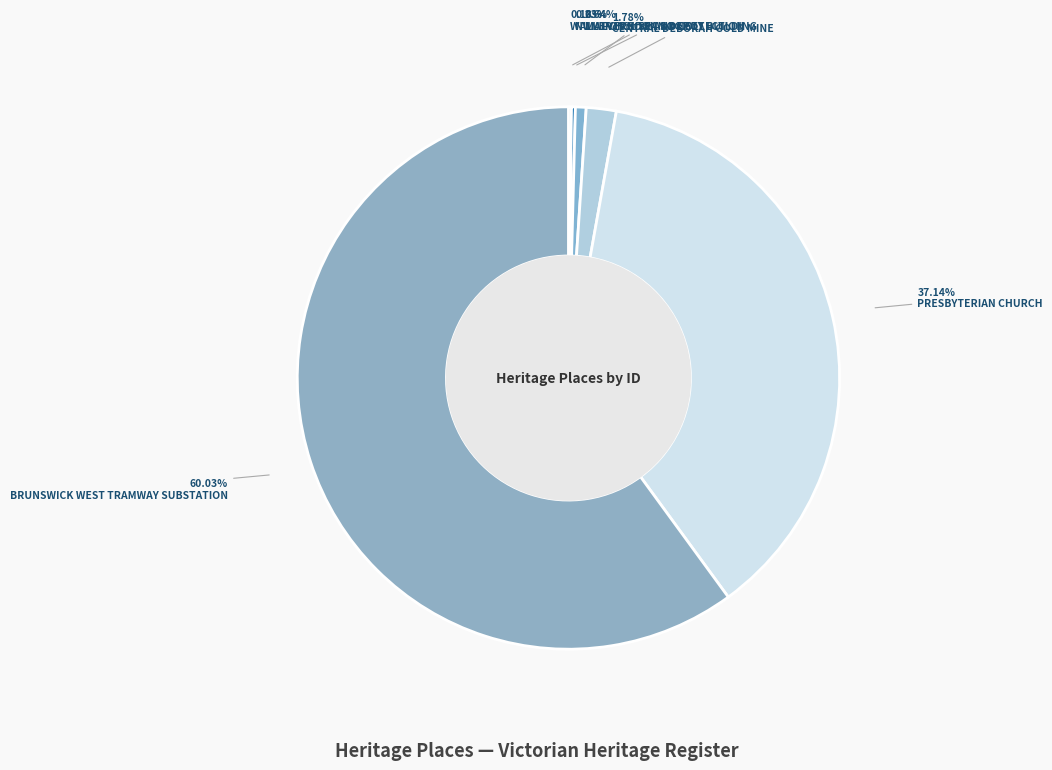

Which slice is the largest?

BRUNSWICK WEST TRAMWAY SUBSTATION